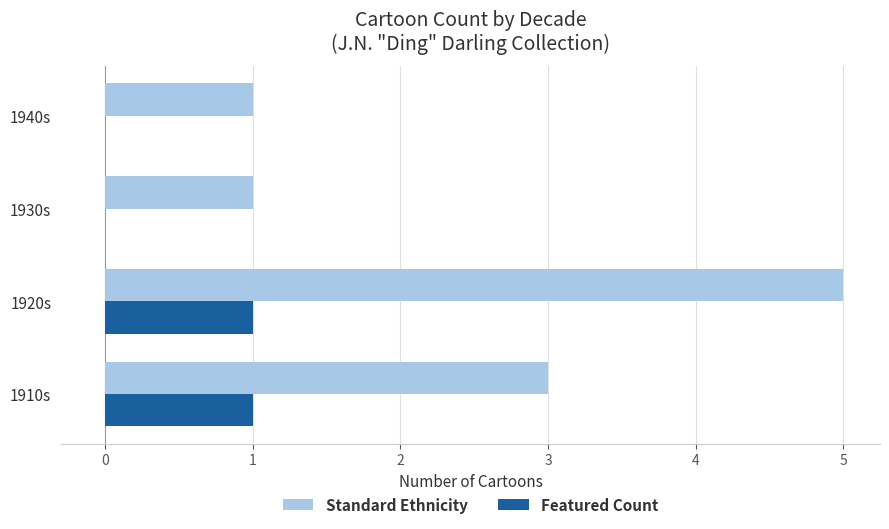

What is the maximum value shown in the chart?

5